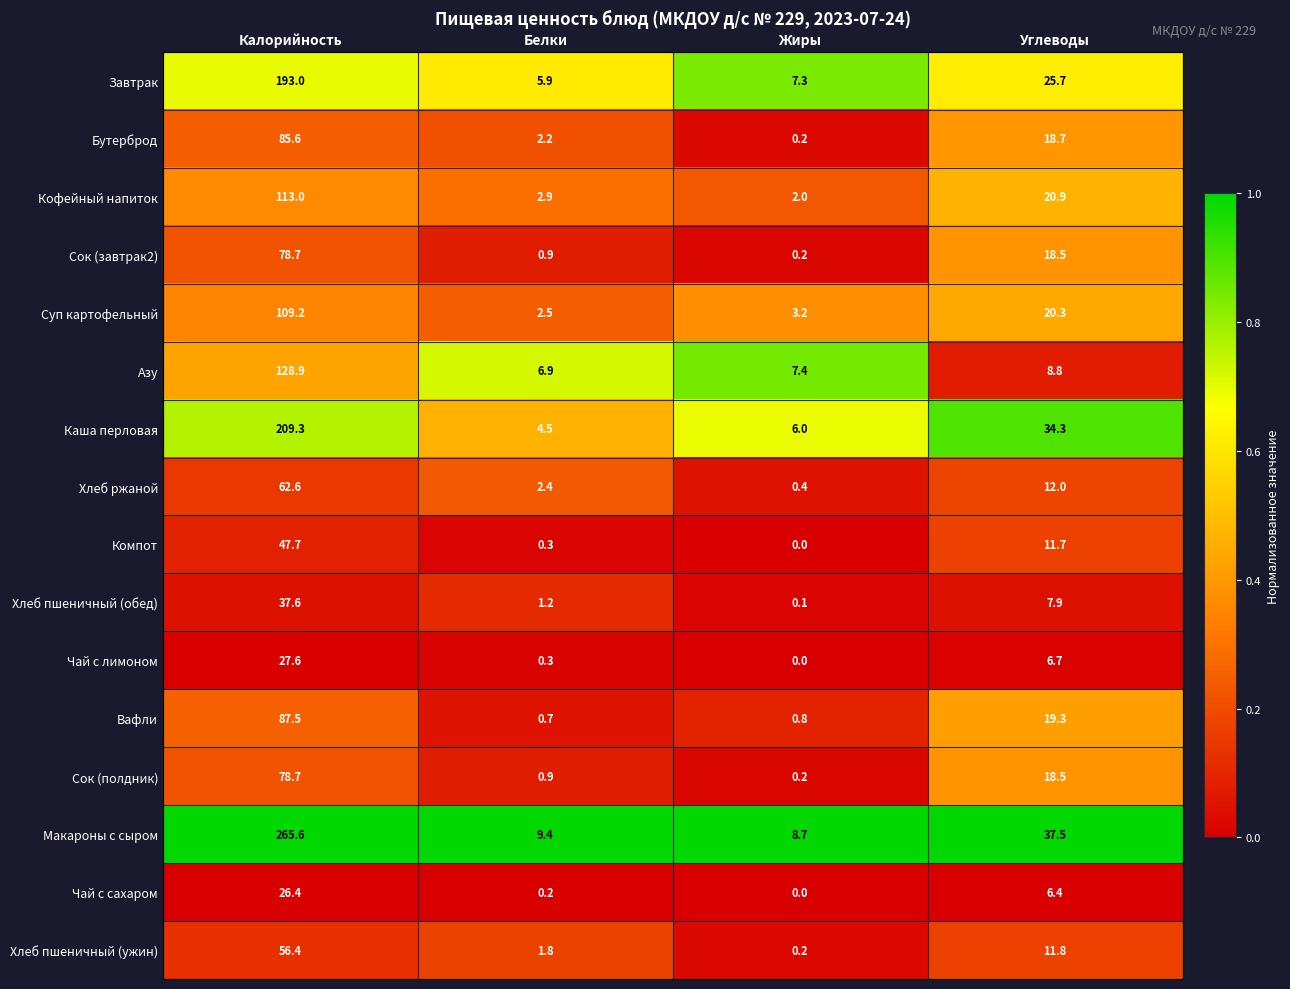

What is the average value of the Азу series?

38.0